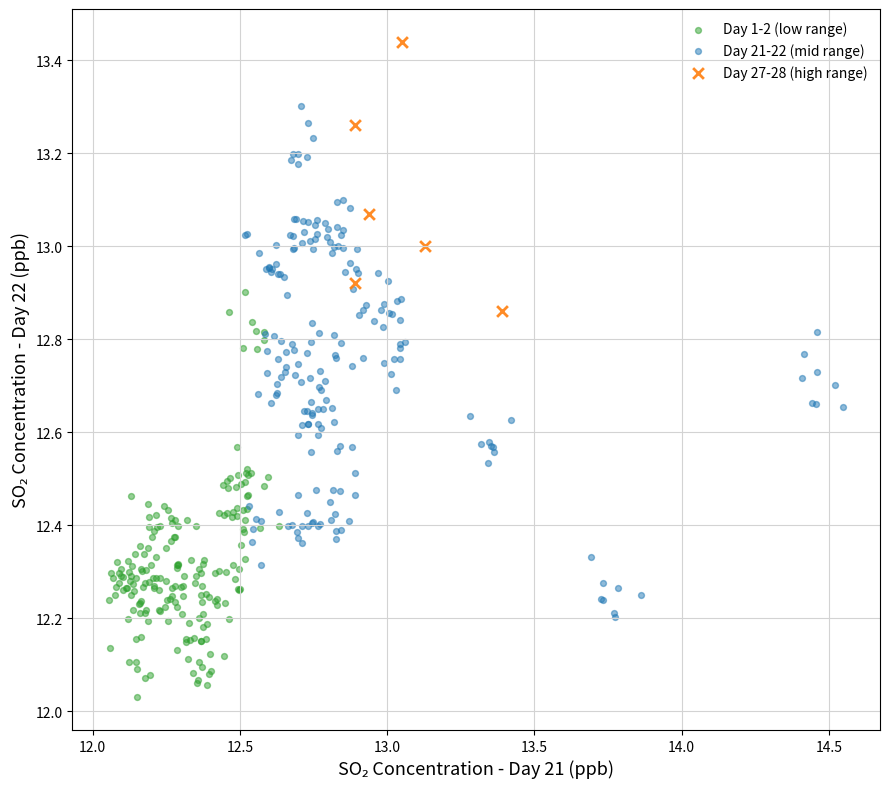

Which series contains the highest Y value?

Day 27-28 (high range)